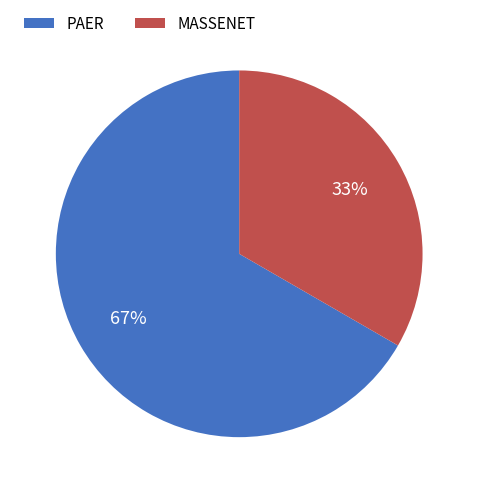

To the nearest percent, what is the combined percentage of PAER and MASSENET?

100%